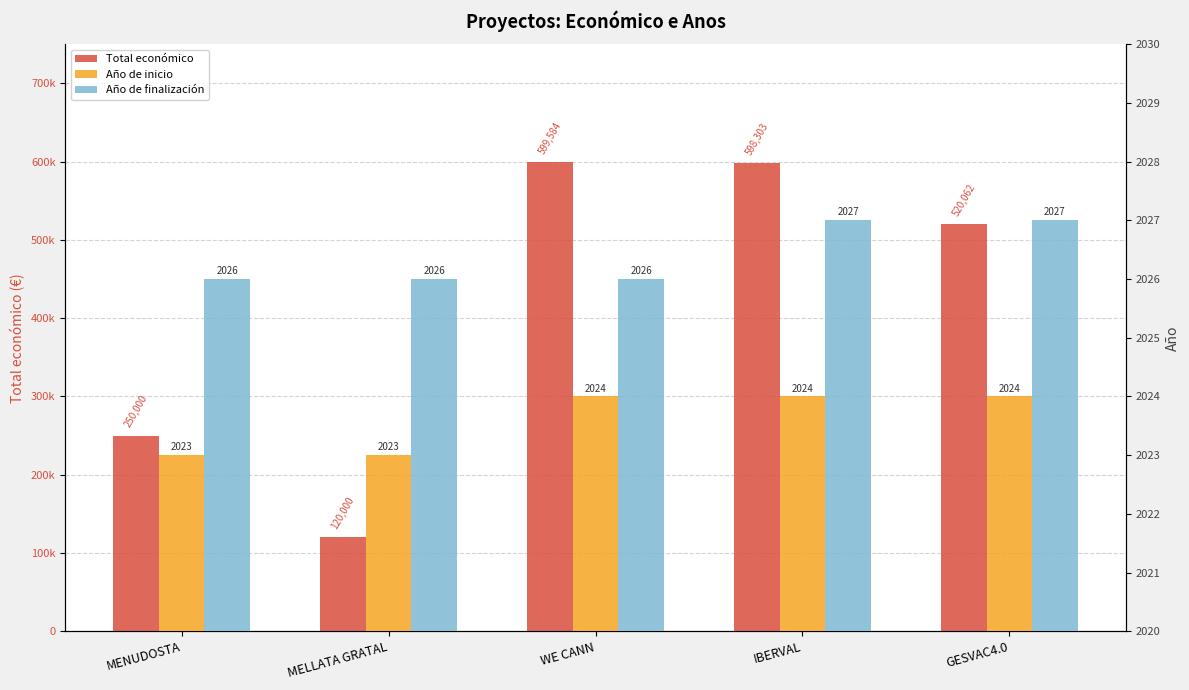

The Año de finalización series shows 2026 at WE CANN. True or false?

True